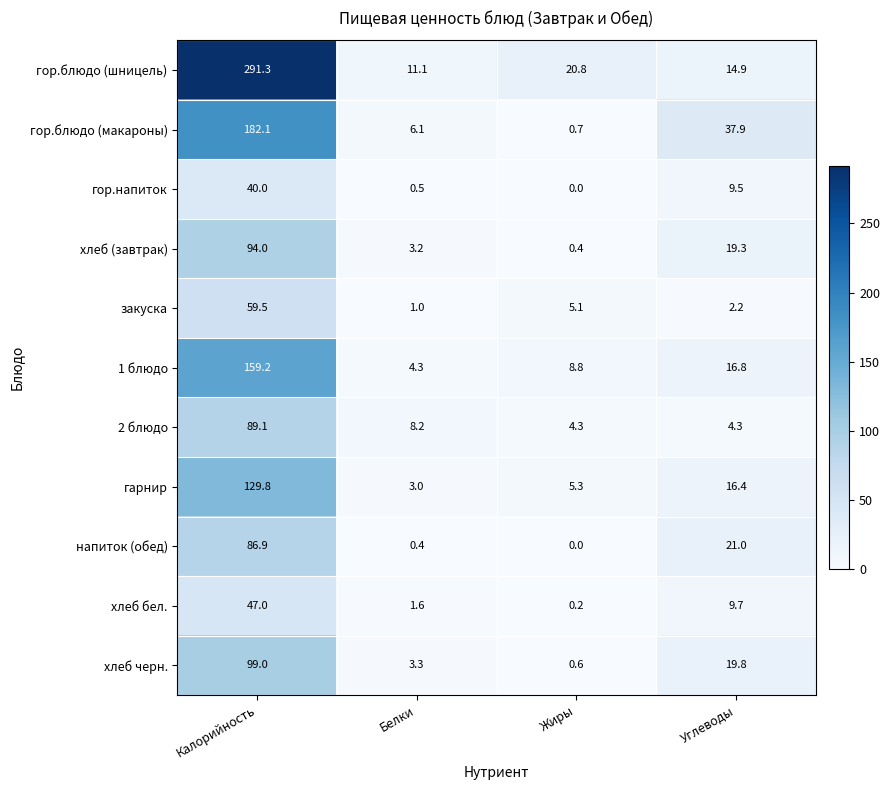

Which series changed the most between Калорийность and Жиры?

гор.блюдо (шницель)